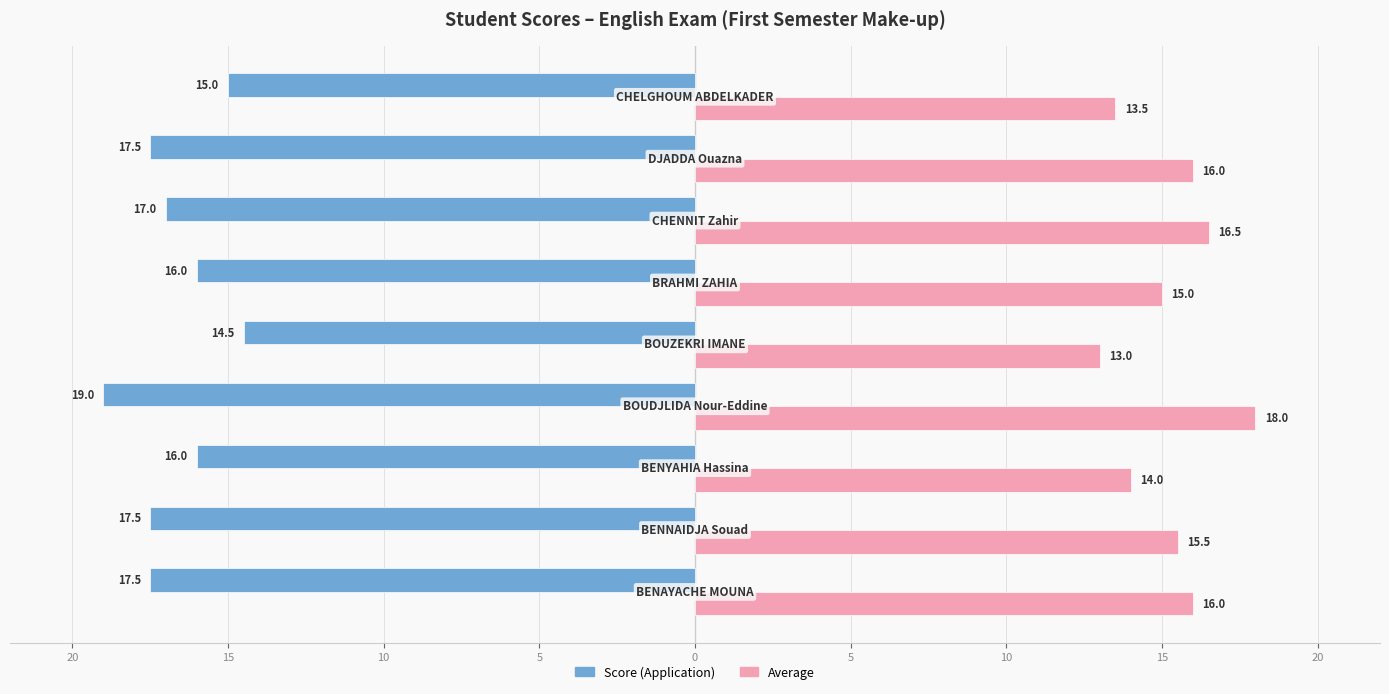

What is the value of the Score (Application) bar at the 9th from the left?

-17.5